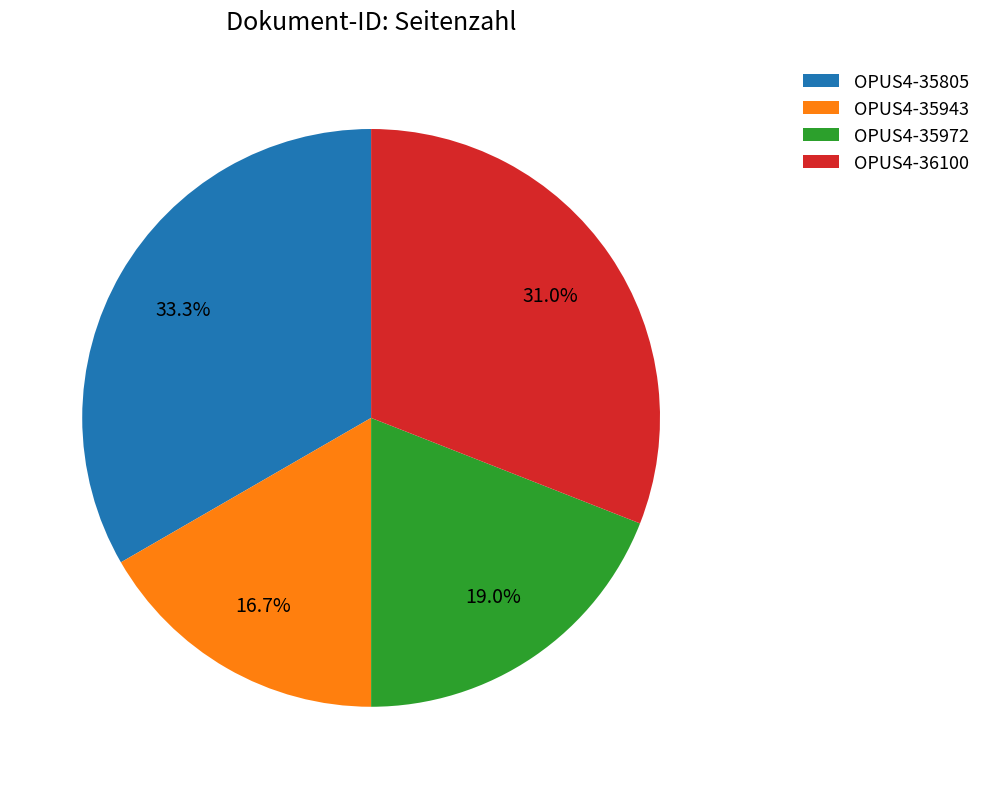

How many slices are in this pie chart?

4